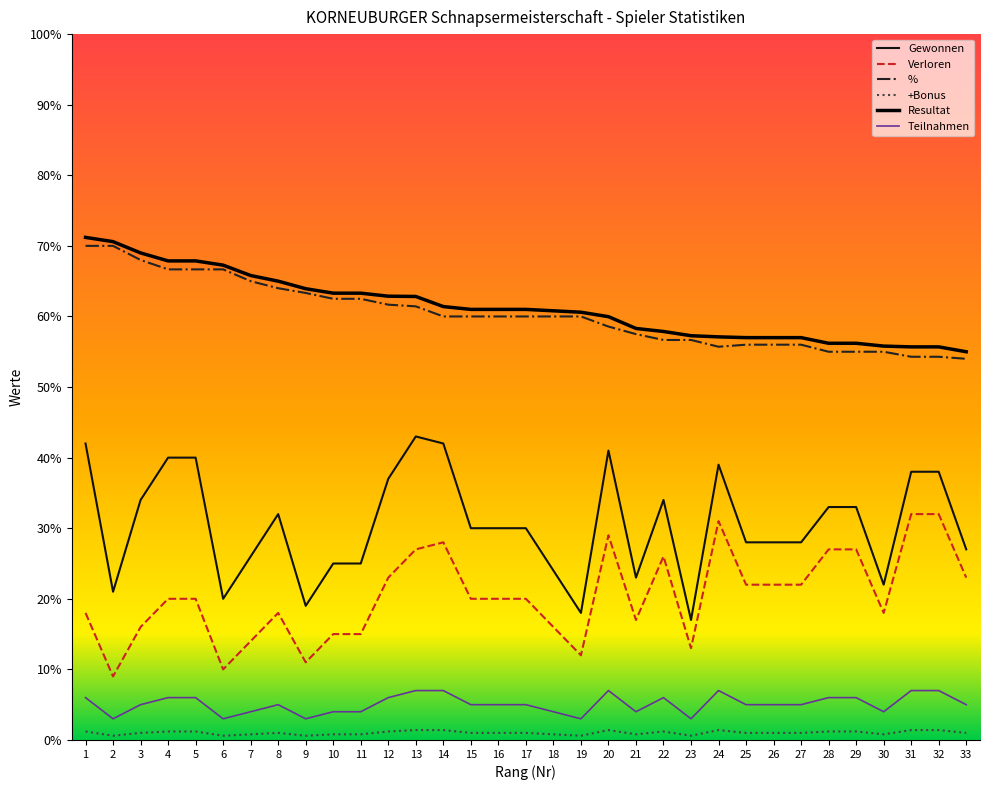

Where is Verloren nearest to the value 20?

4